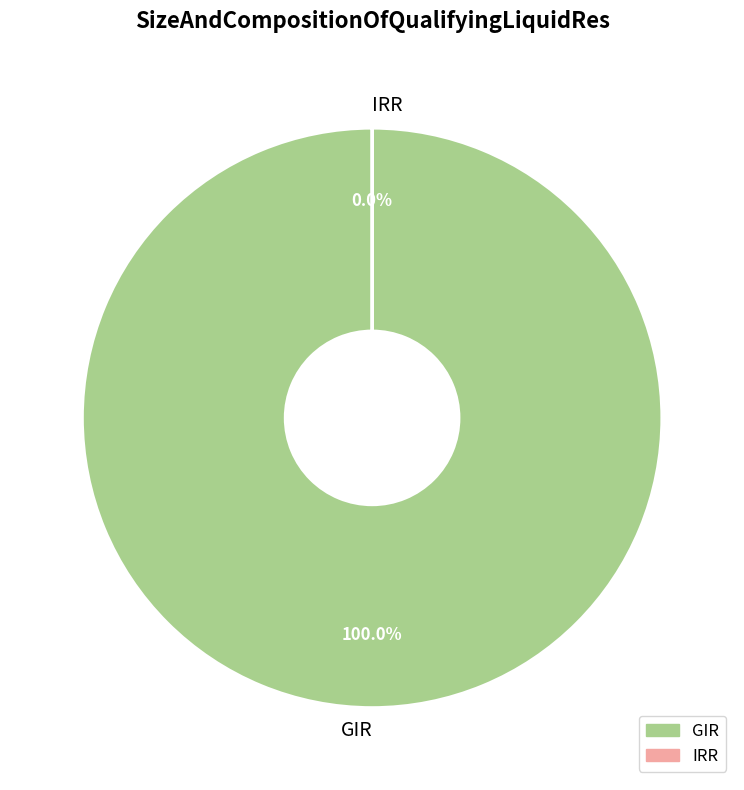

To the nearest percent, what is the difference between the GIR and IRR slice percentages?

100%